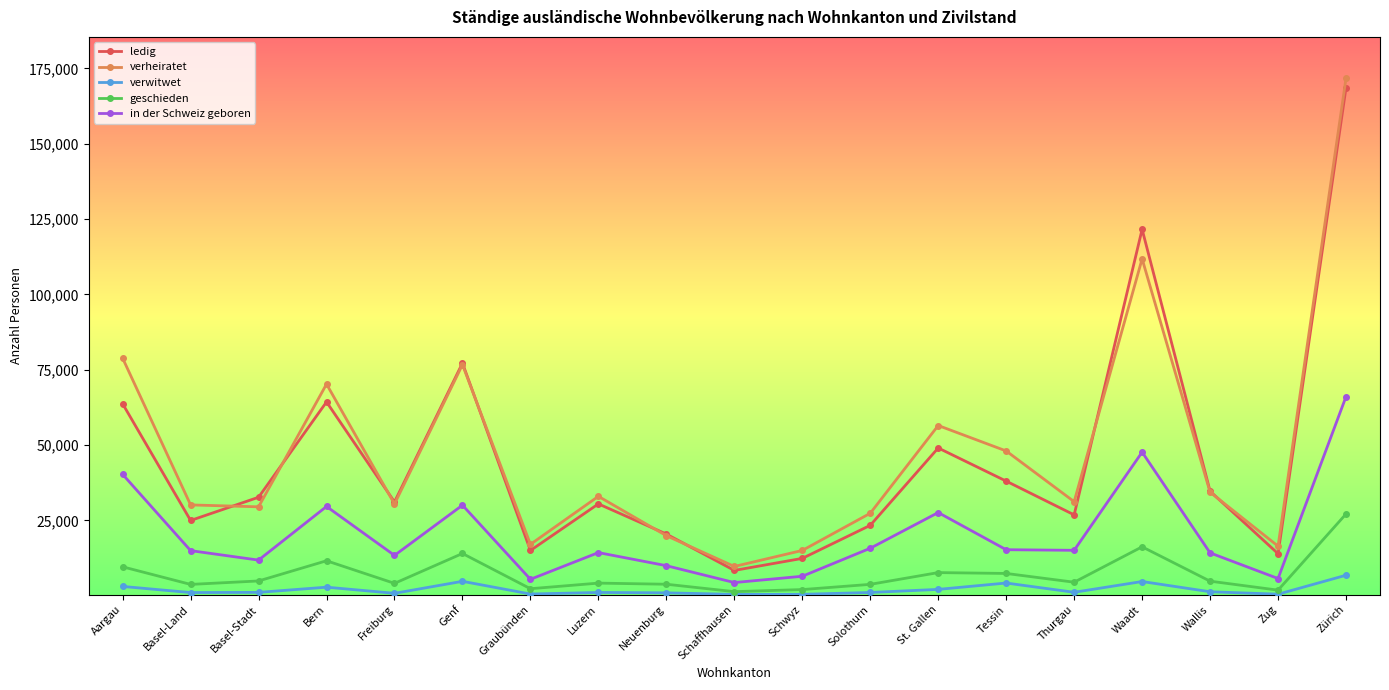

What is the difference between the maximum and minimum values in the geschieden series?

25770